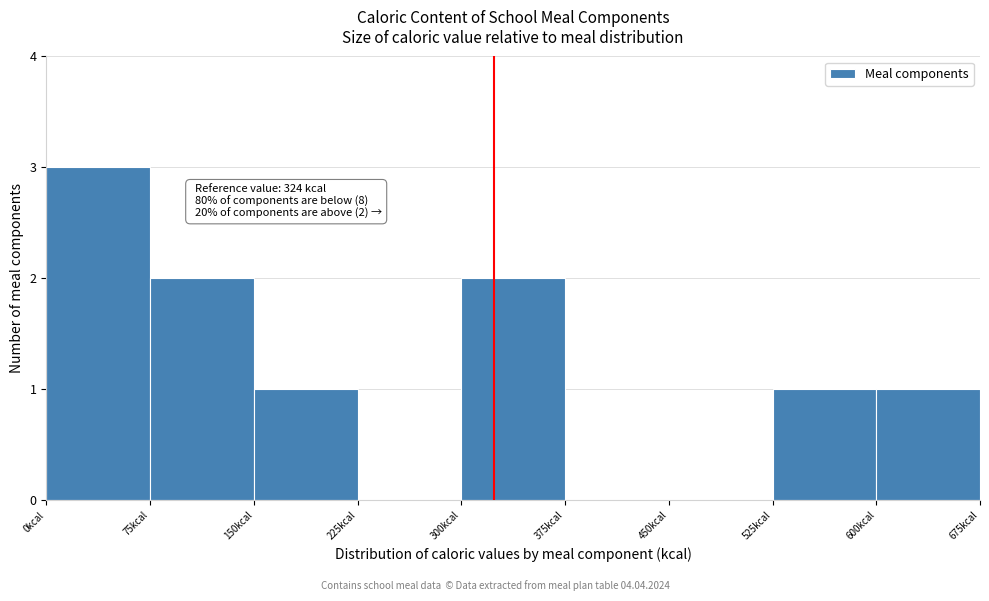

Which range on the x-axis has the tallest bar?

0 to 75